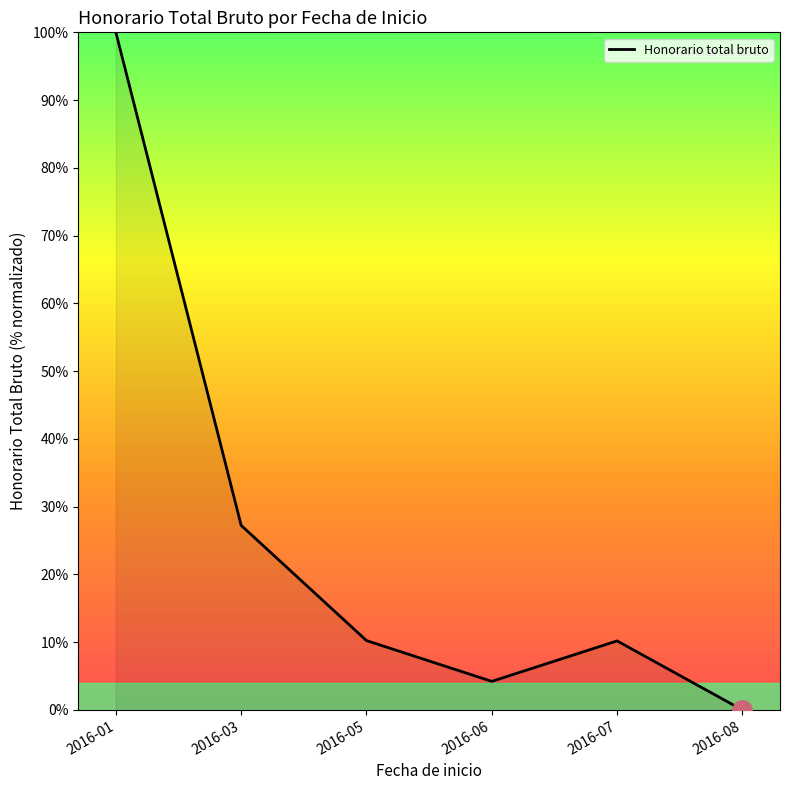

How many interior local valleys (lower than both neighbors) does the data have?

1